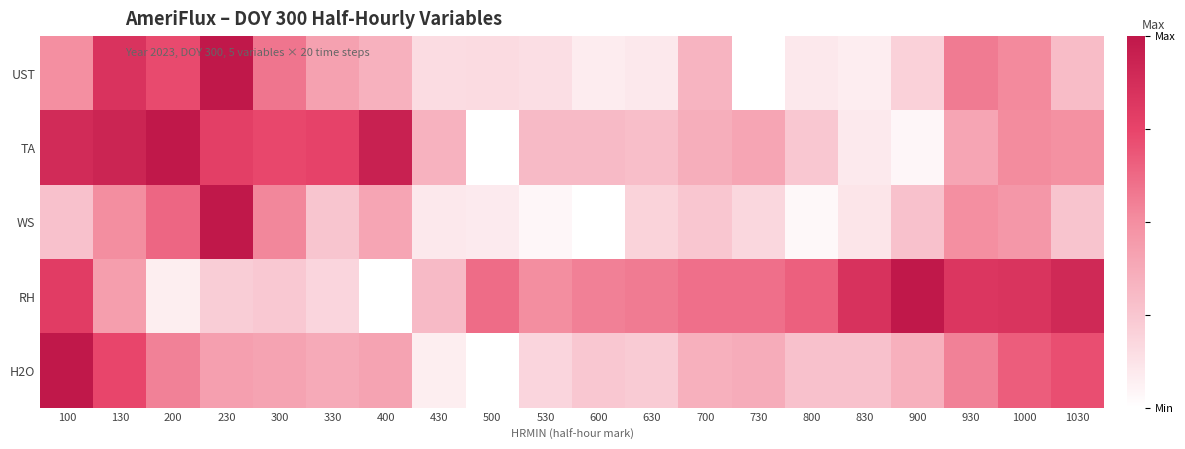

Count the number of categories in the chart.

20